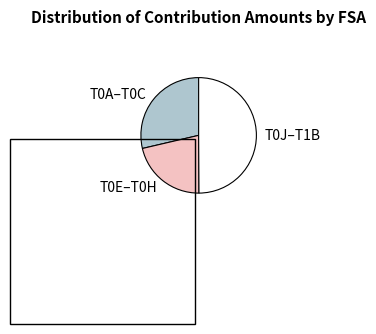

Does T0A–T0C represent more than half of the total?

No